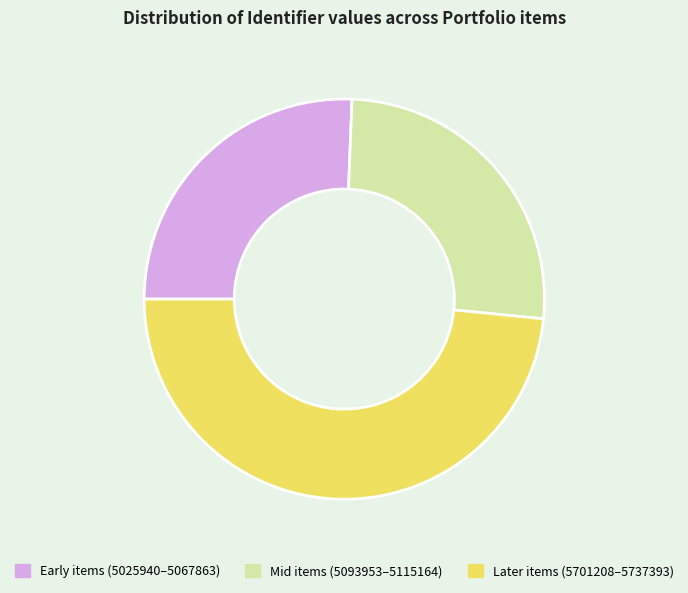

What is the largest slice in the pie chart?

Later items (5701208–5737393)